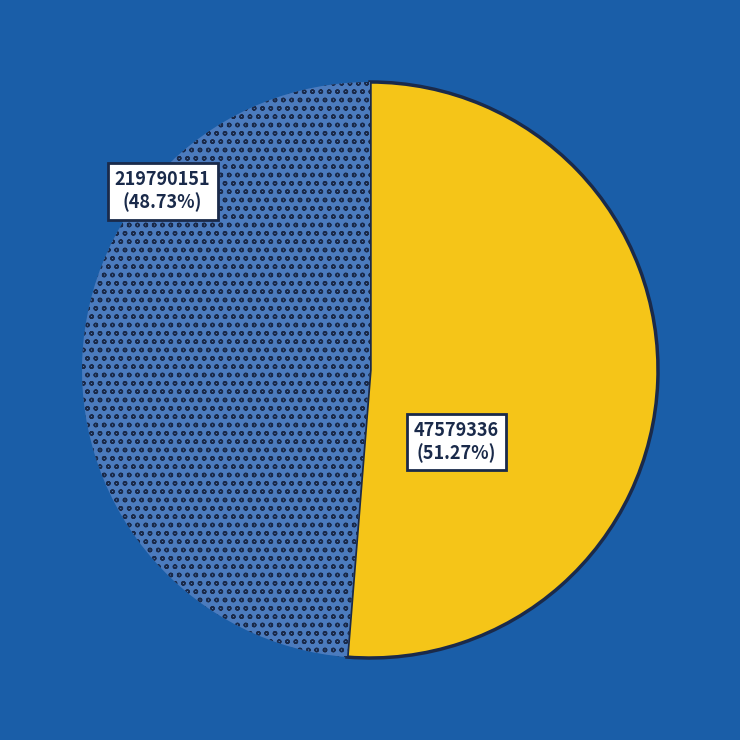

To the nearest percent, what is the difference between the largest and smallest slice percentages?

3%